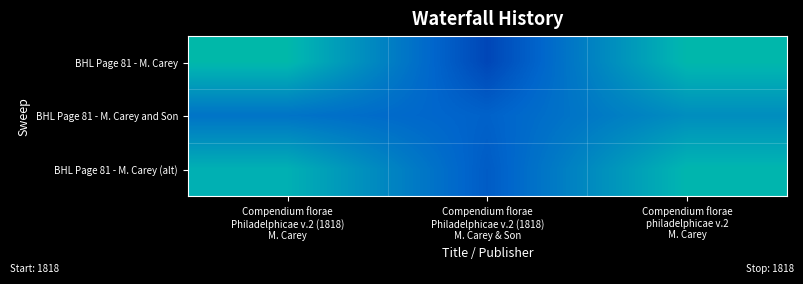

Rank the series at Compendium florae Philadelphicae v.2 (1818) M. Carey & Son from highest to lowest value.

BHL Page 81 - M. Carey and Son, BHL Page 81 - M. Carey (alt), BHL Page 81 - M. Carey